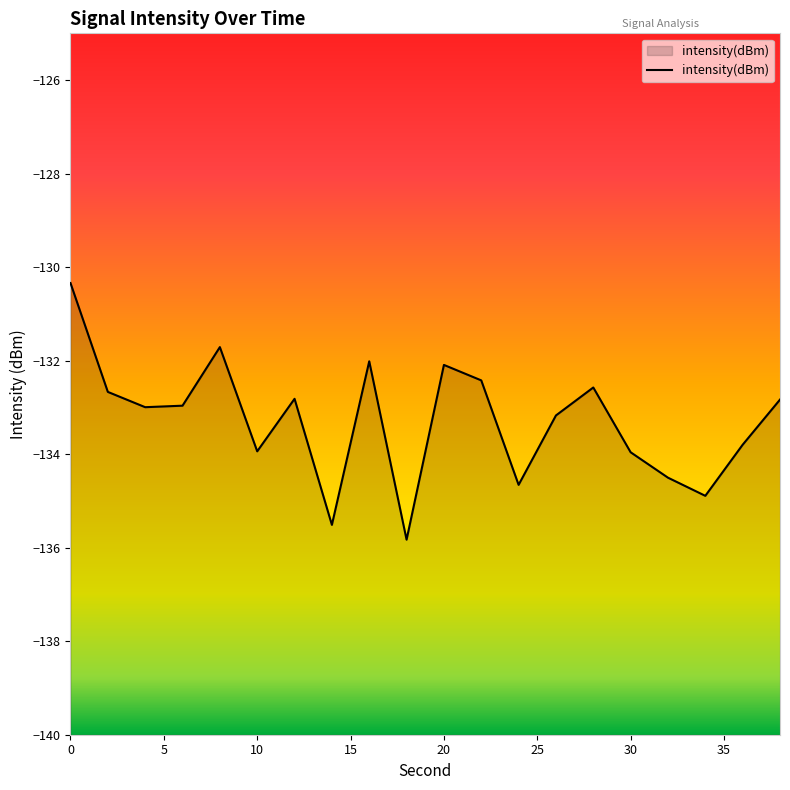

Reading left to right, what are all the values shown in this chart?

-130.3	-132.7	-133.0	-133.0	-131.7	-133.9	-132.8	-135.5	-132.0	-135.8	-132.1	-132.4	-134.7	-133.2	-132.6	-134.0	-134.5	-134.9	-133.8	-132.8